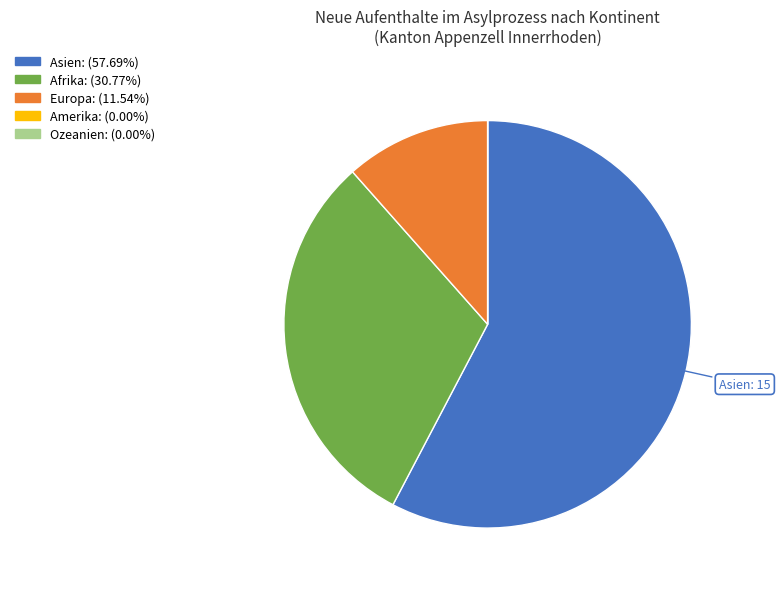

Is there a majority slice in this chart?

Yes